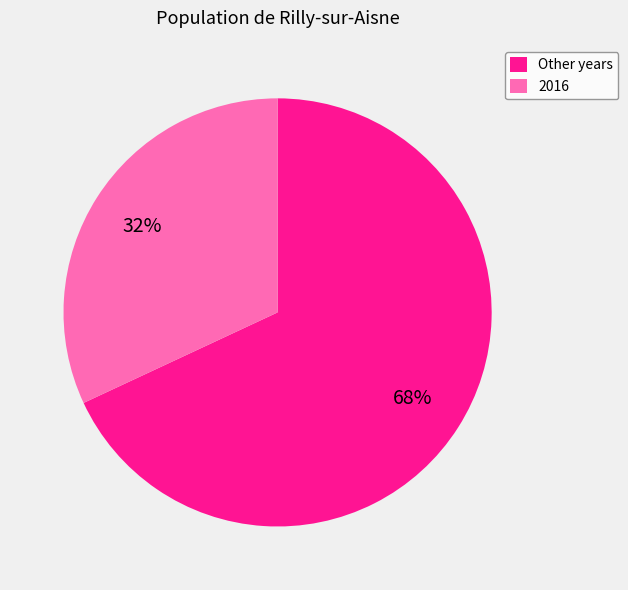

Between Other years and 2016, which is larger?

Other years